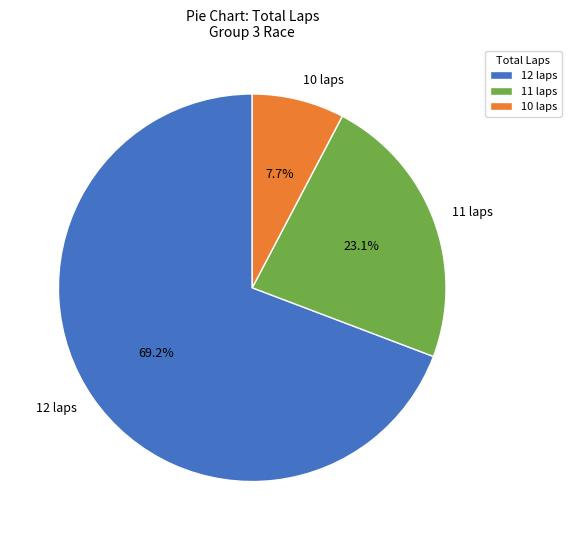

Is there a majority slice in this chart?

Yes